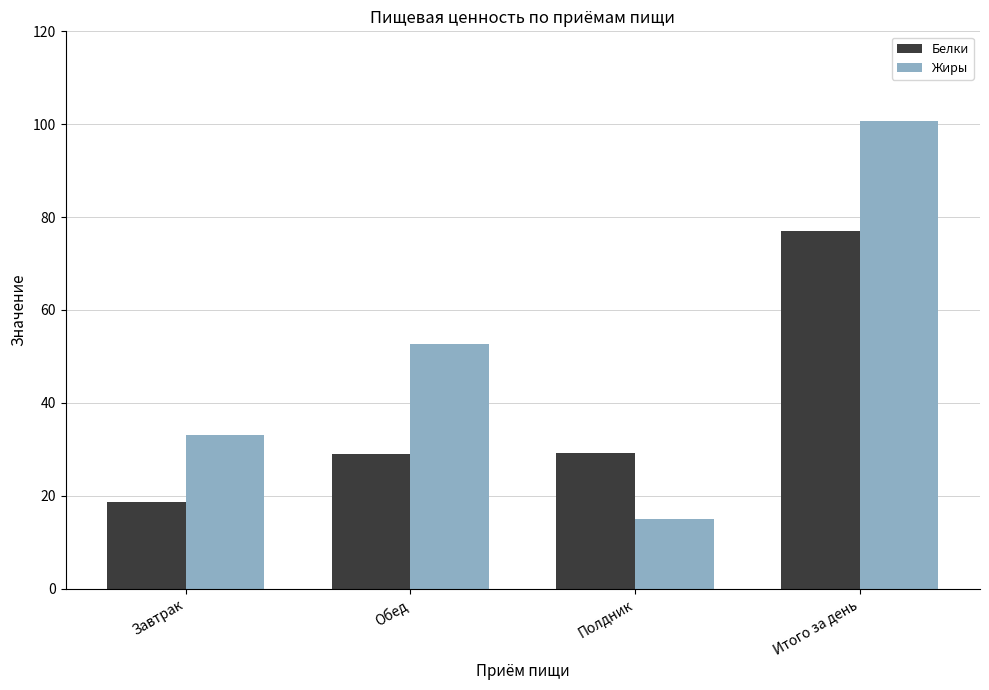

What is the difference between the highest and lowest values at Полдник?

14.2